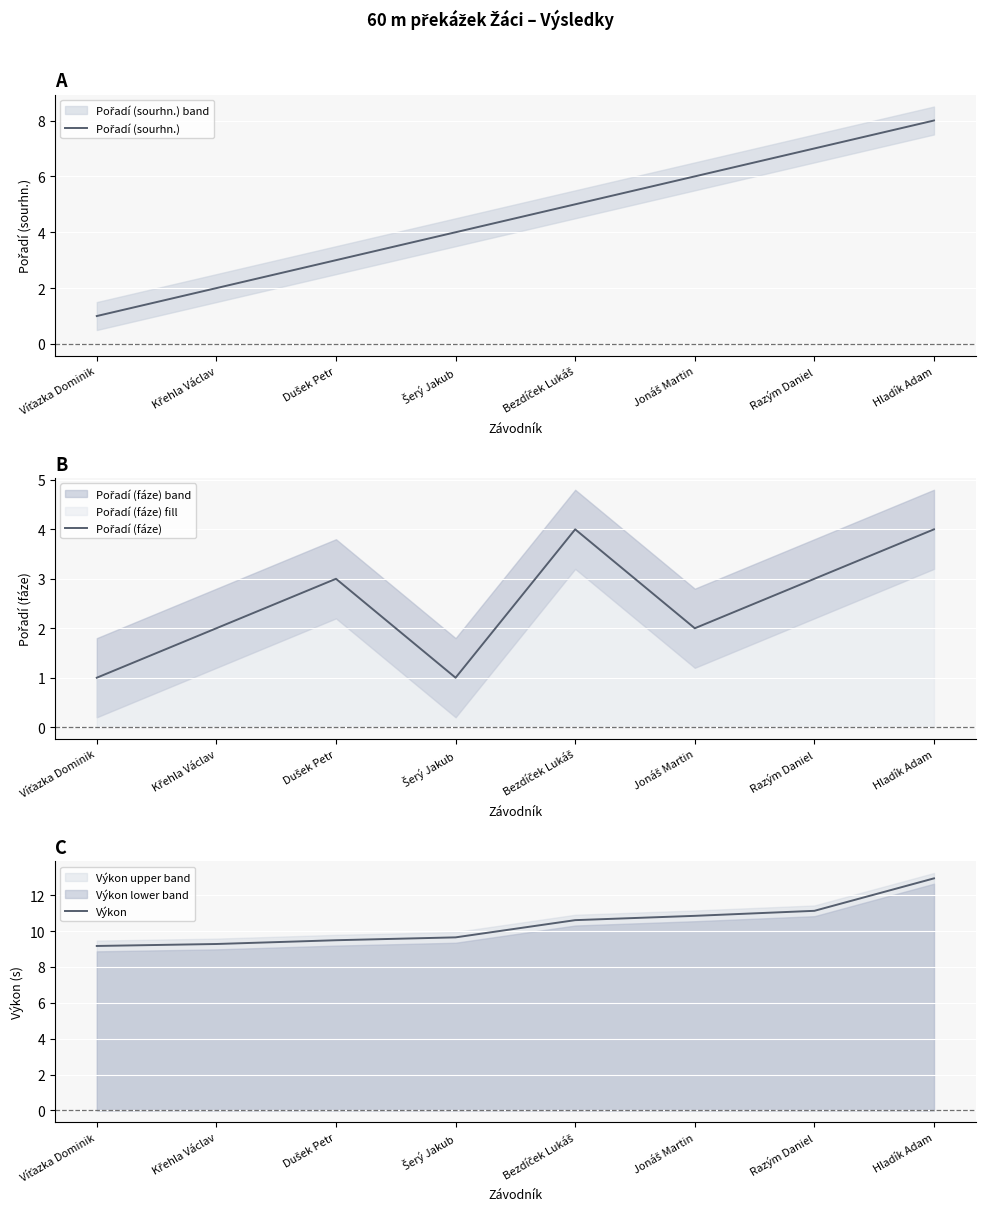

Where is the first local maximum for Pořadí (fáze)?

Dušek Petr